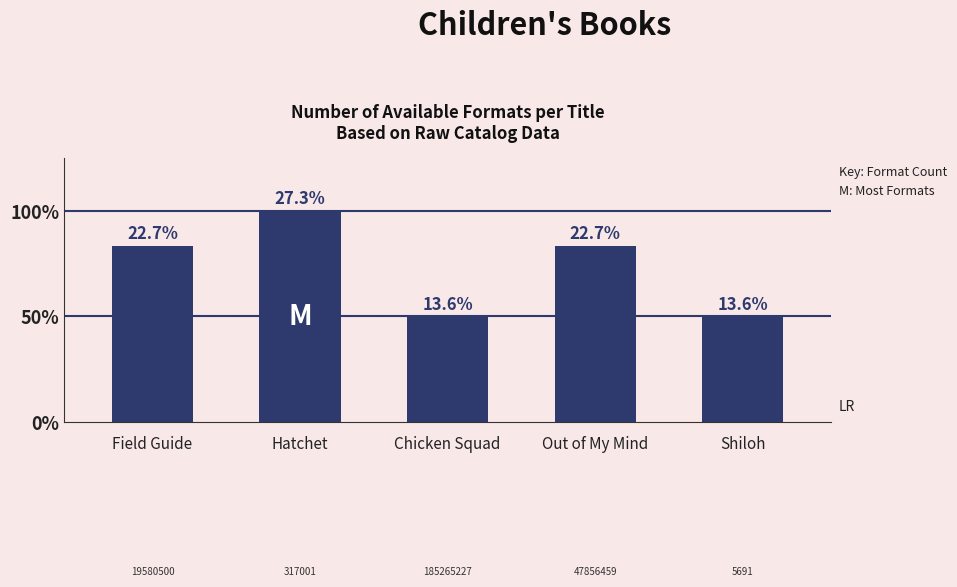

Reading left to right, transcribe all the data shown in this chart.

5	6	3	5	3